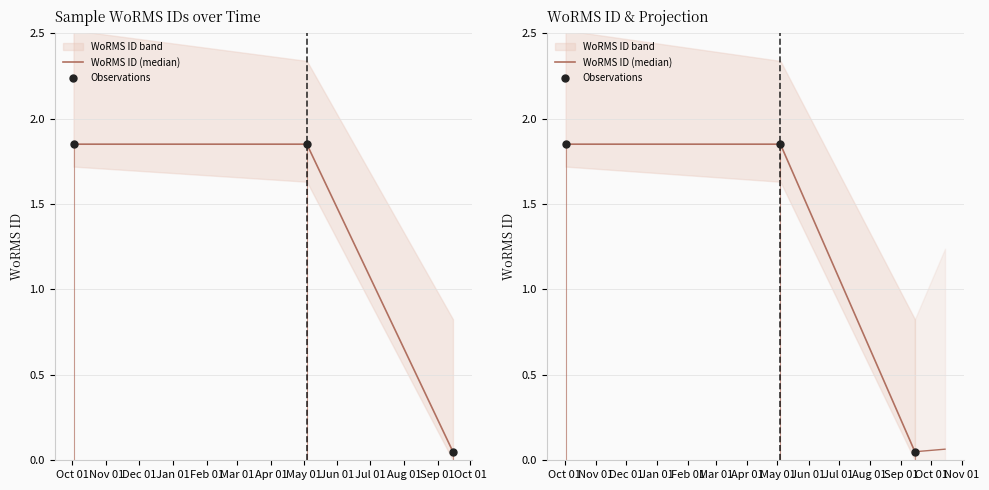

Is the value of Observations at Dec 01 greater than the value of WoRMS ID (median) at Oct 01?

No